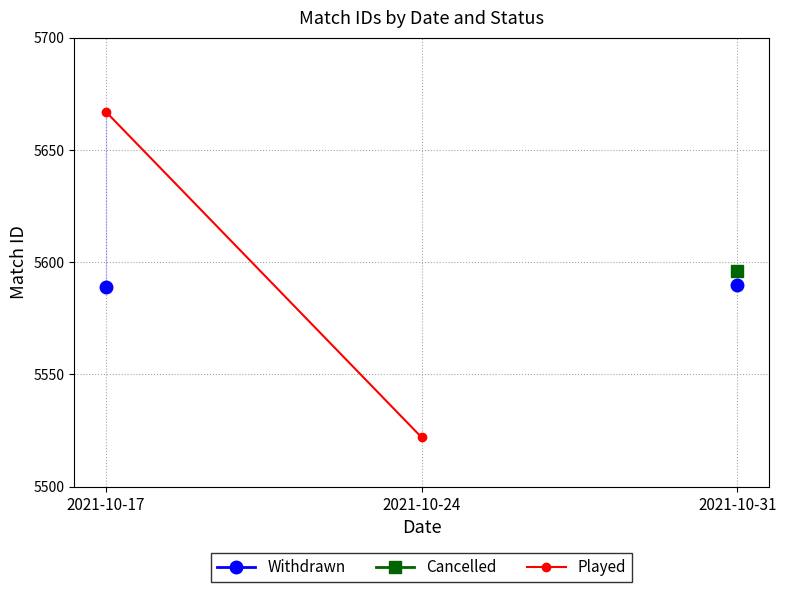

Which series has the widest spread of values?

Played